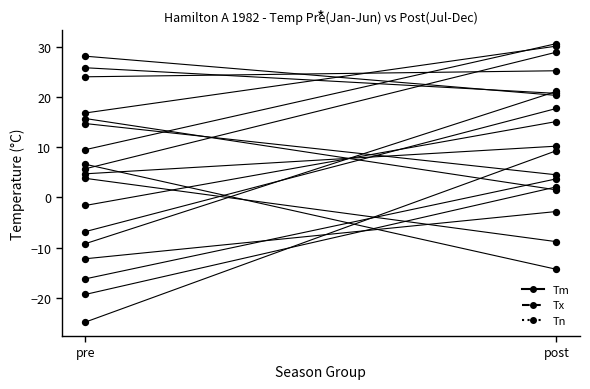

Is the value of Tn at post greater than the value of Tm at pre?

Yes